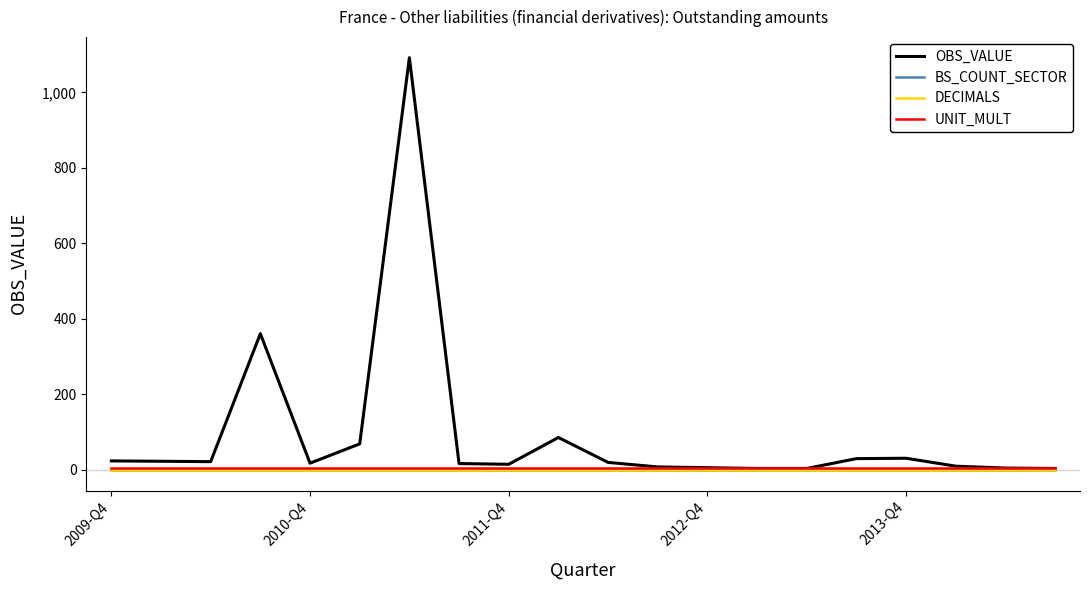

Does the chart have visible grid lines?

No